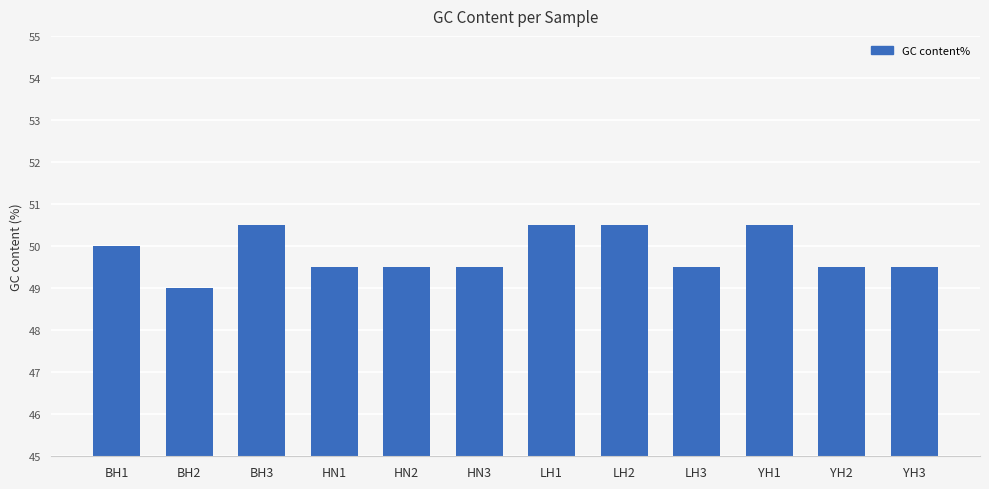

What is the label of the 5th bar from the left?

HN2